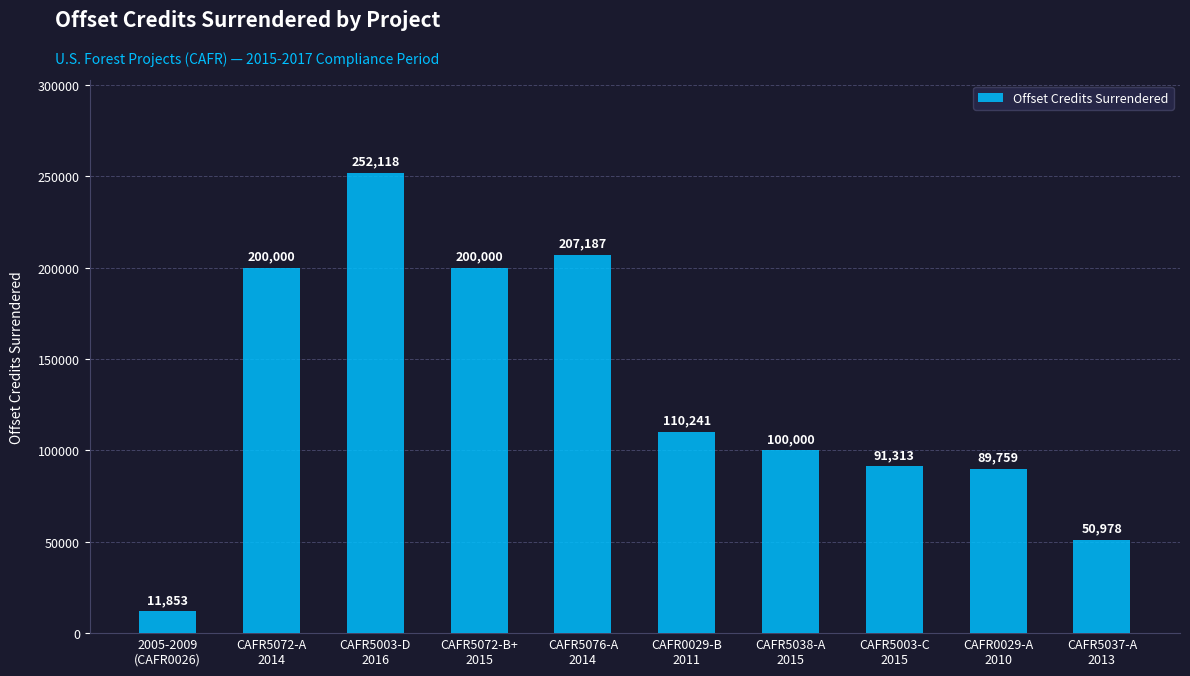

How many bars are there in total?

10